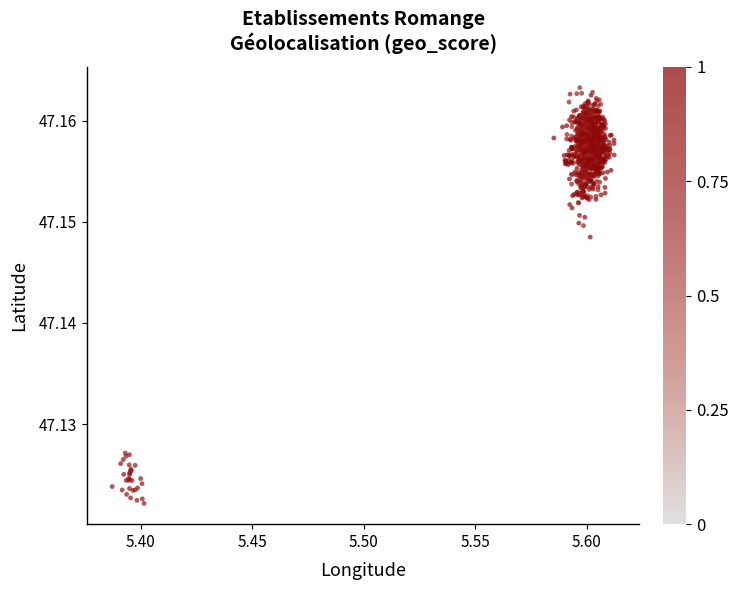

How many data points are displayed?

992